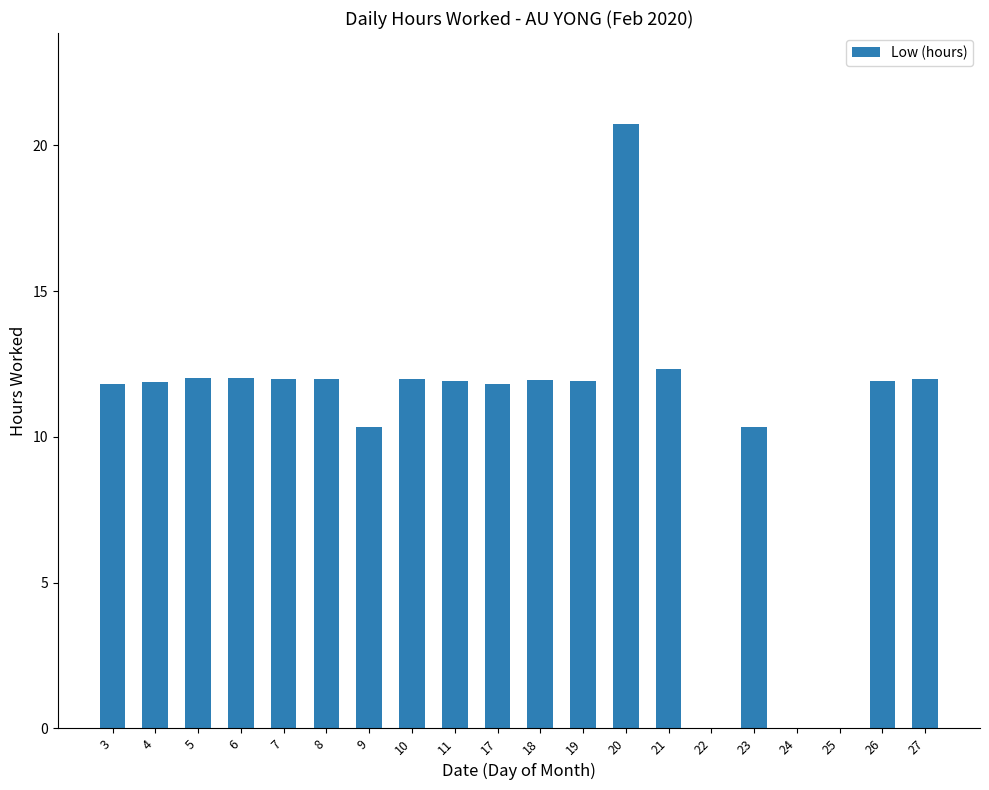

How many categories are shown in the chart?

20